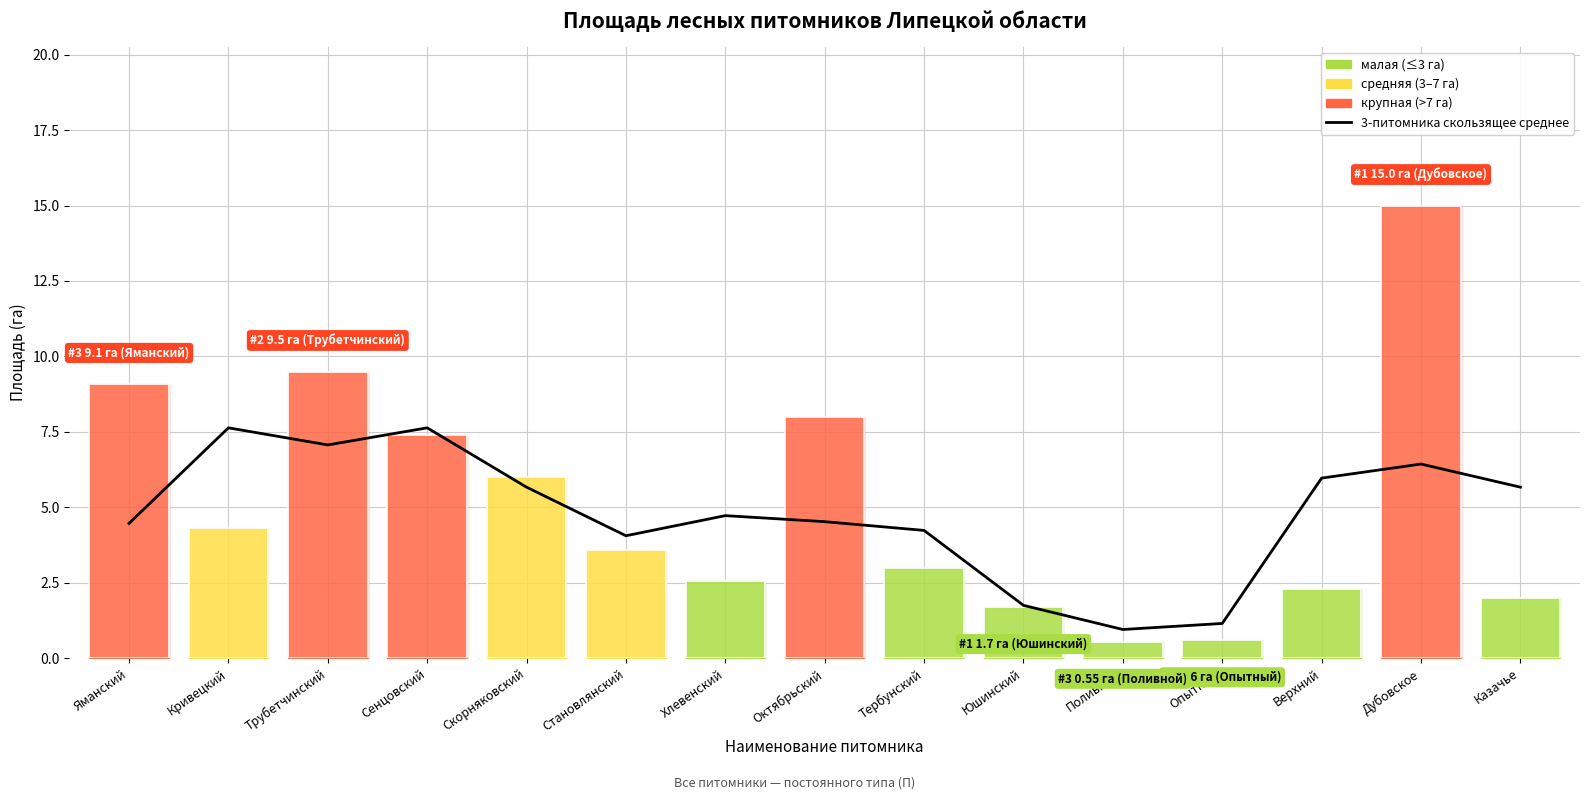

How many data points are less than 4?

3